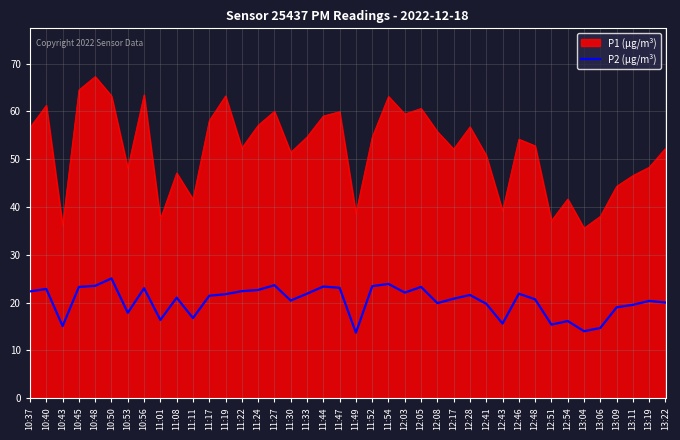

What is the minimum value for P1 (µg/m³)?

35.6